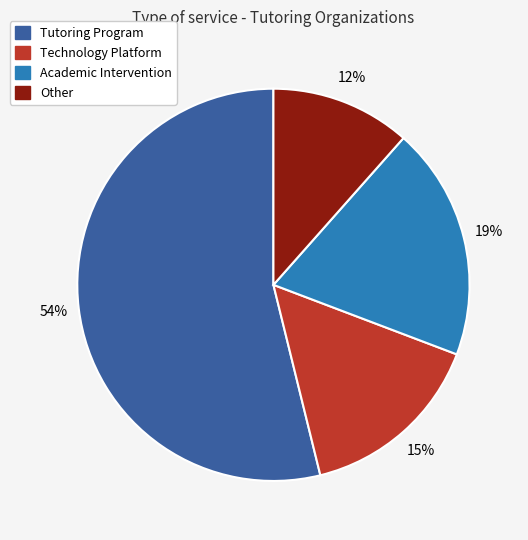

To the nearest percent, what portion does Academic Intervention represent?

19%